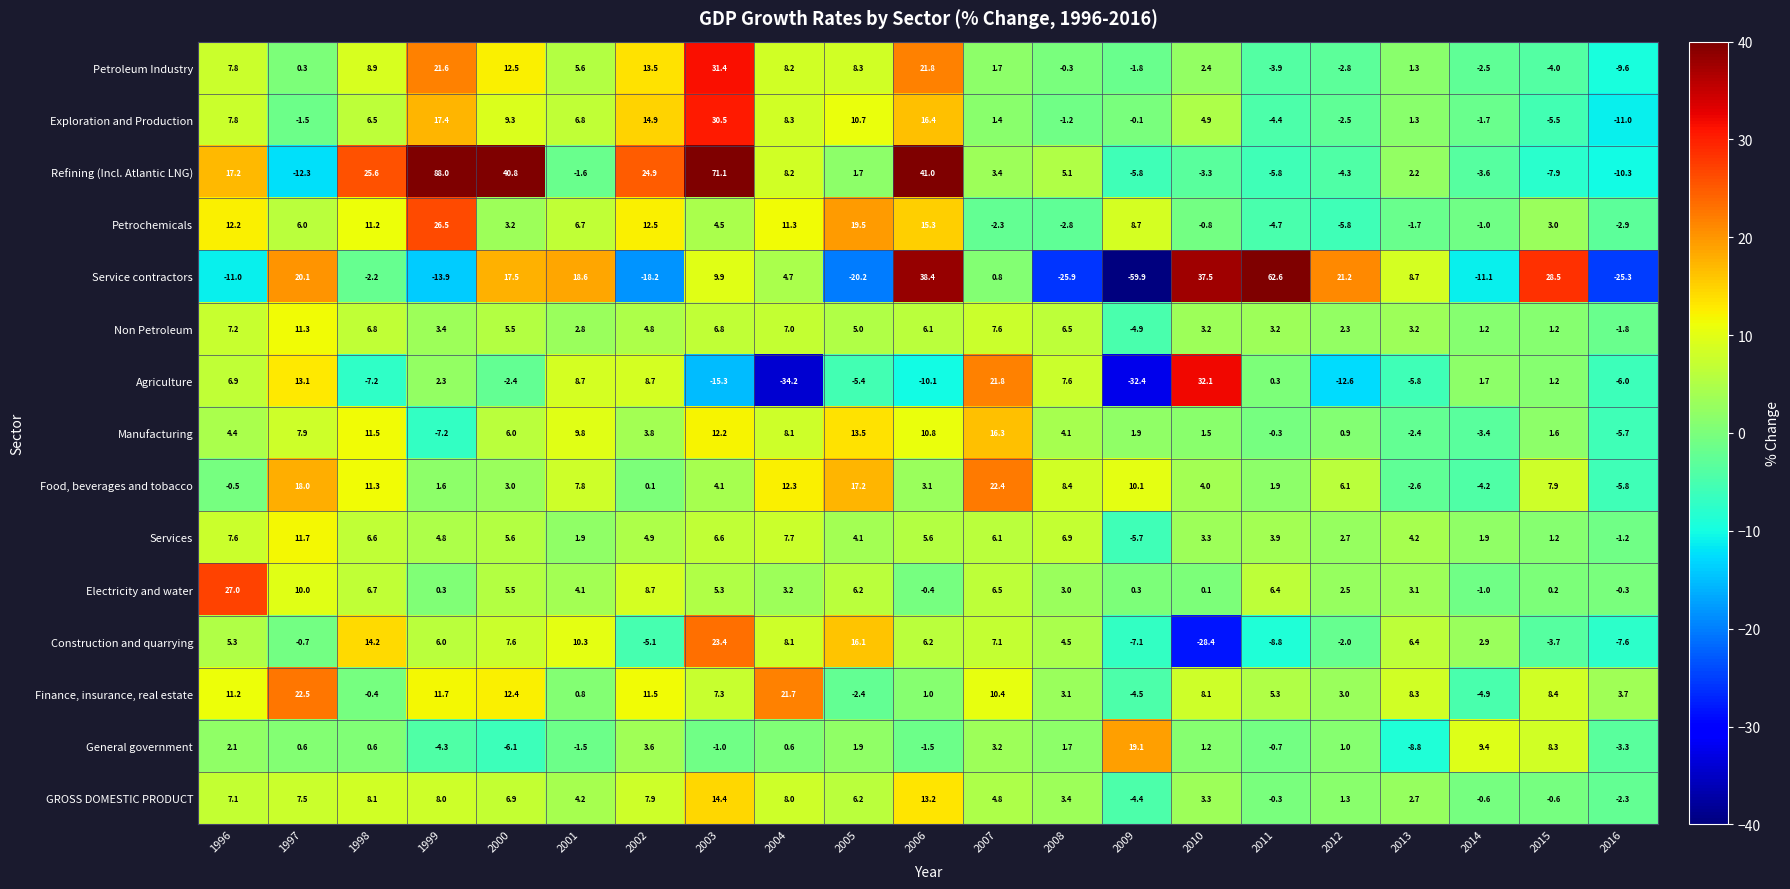

How many categories are shown in the chart?

21